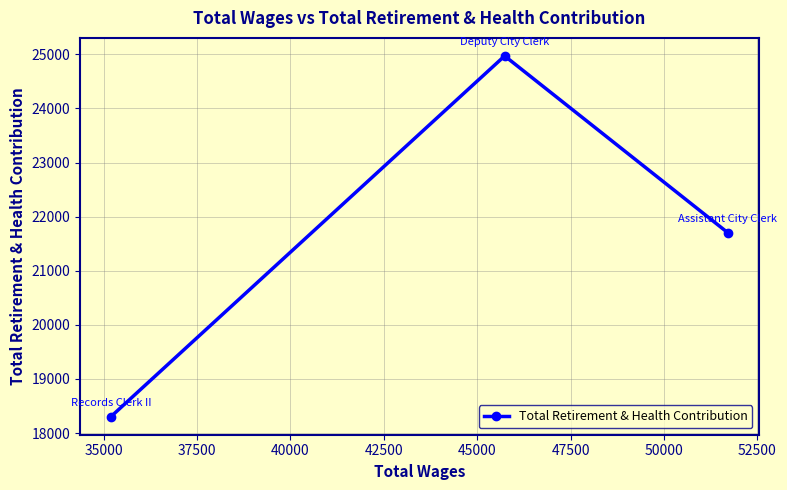

Reading left to right, what are all the values shown in this chart?

18302	24972	21703